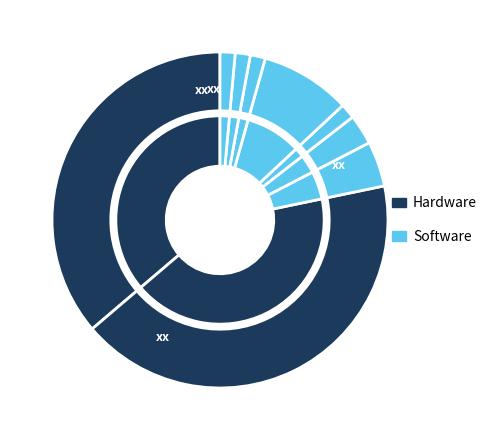

To the nearest percent, what is the difference between the largest and smallest slice percentages?

41%